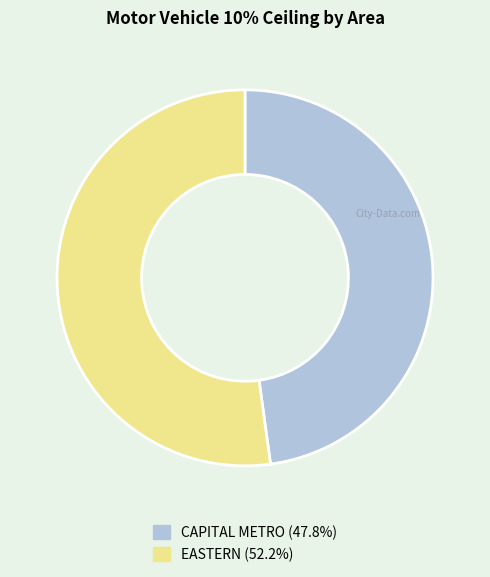

Is it true that CAPITAL METRO is 48% of the pie?

True